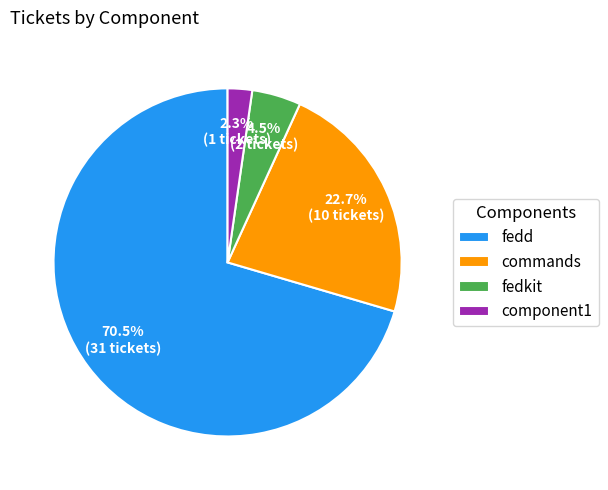

Count the number of slices in the pie.

4